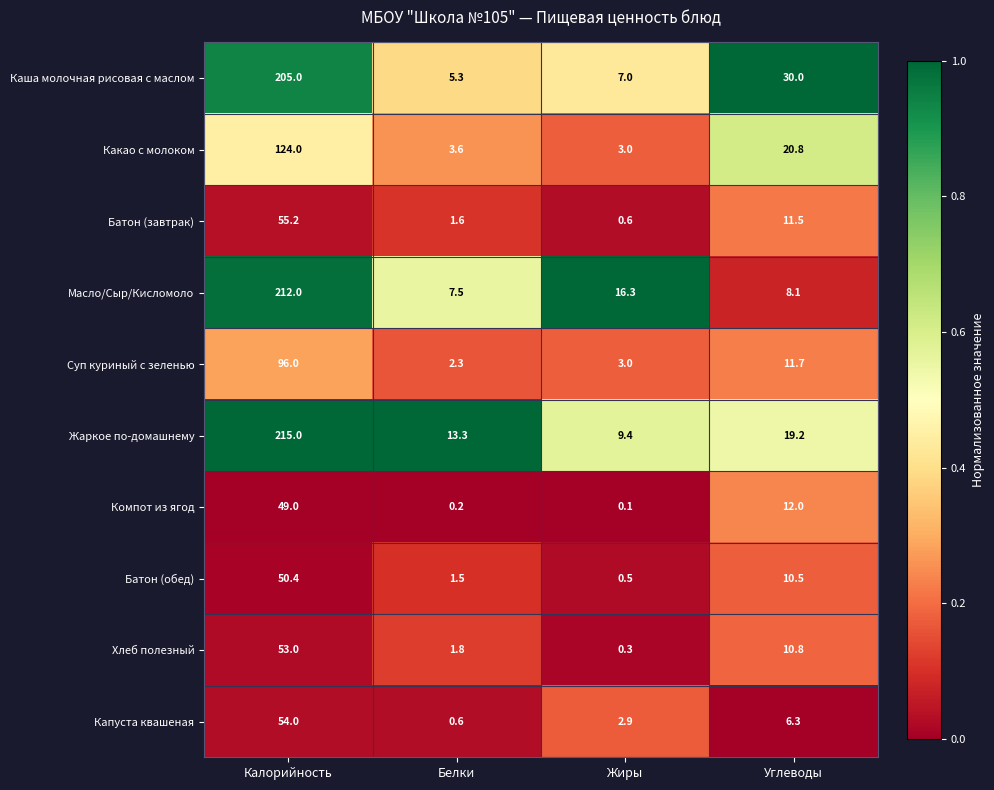

Which category has the lowest value in the Батон (обед) series?

Жиры